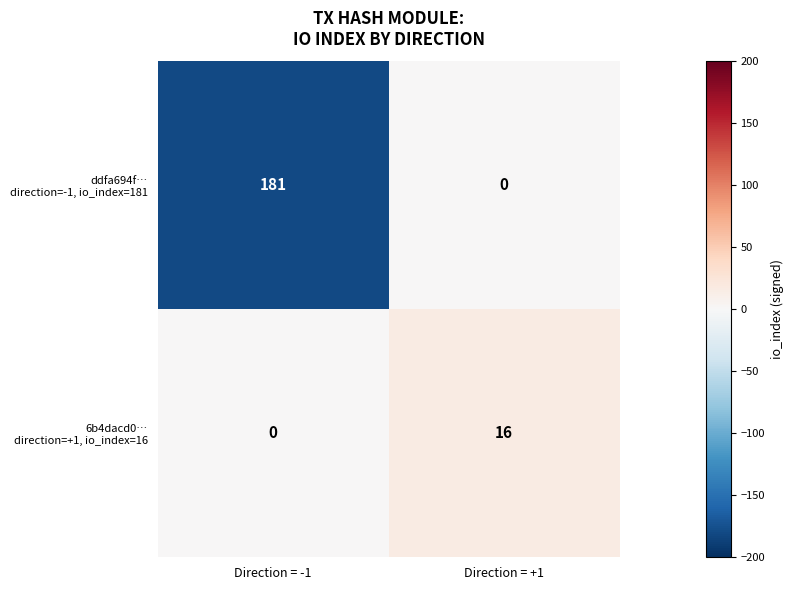

What is the spread (max minus min) of values at Direction = -1?

181